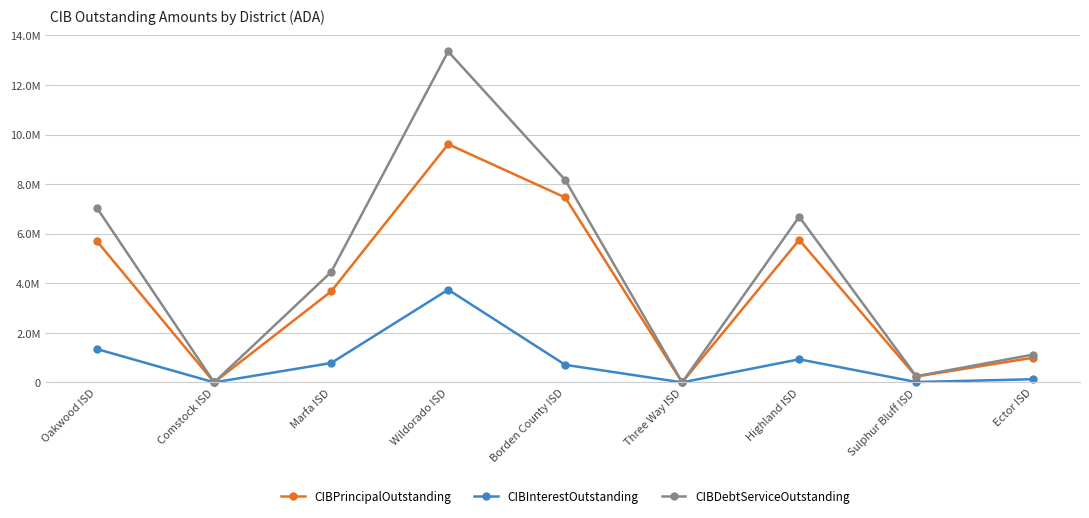

What is the value of the CIBDebtServiceOutstanding point at the 5th from the left?

8168487.5